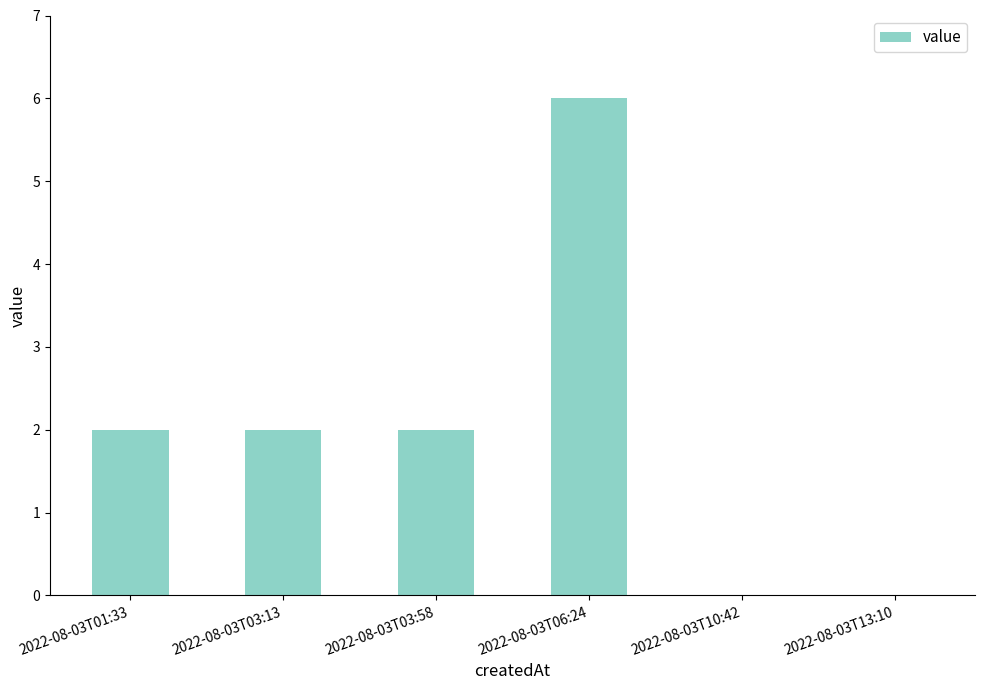

Between 2022-08-03T13:10 and 2022-08-03T06:24, which is larger?

2022-08-03T06:24